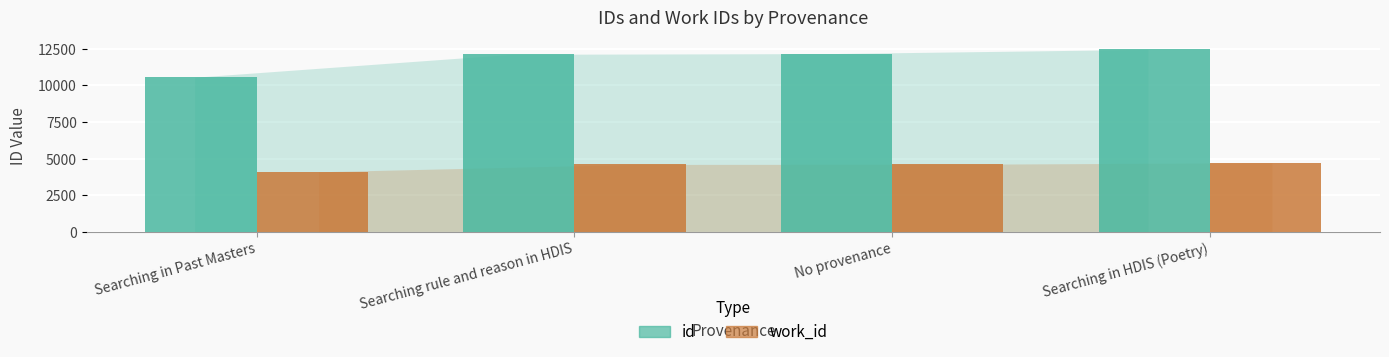

Are the bars grouped side by side (vs. stacked)?

Yes